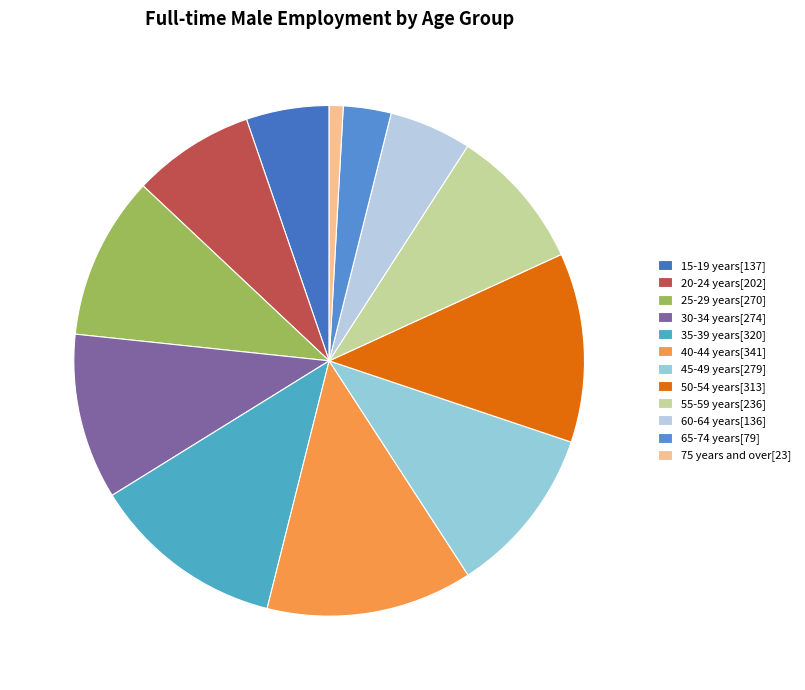

Which slice is the largest?

40-44 years